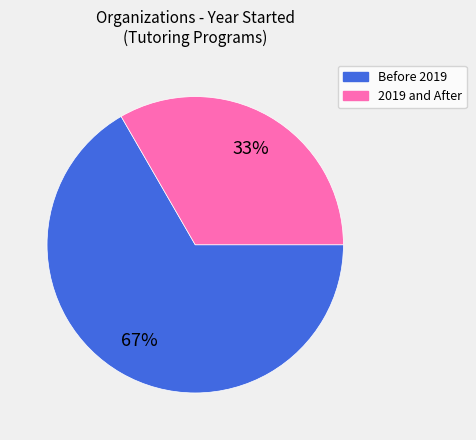

Does any single category account for the majority?

Yes